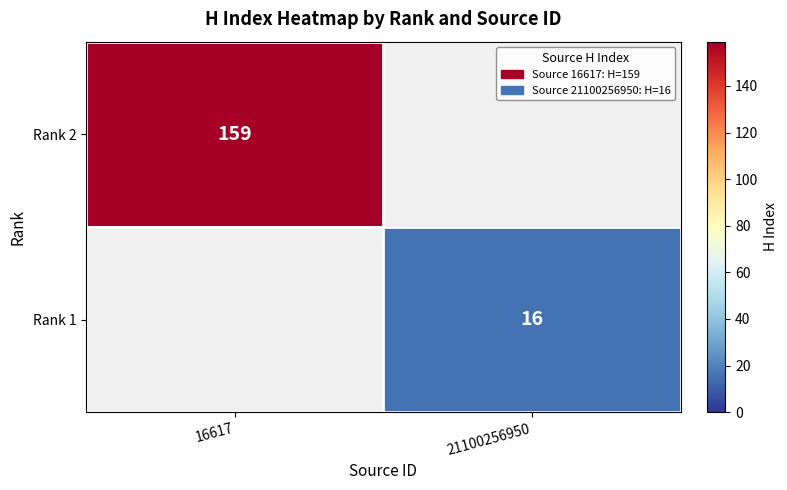

The Rank 2 series shows 159 at 16617. True or false?

True